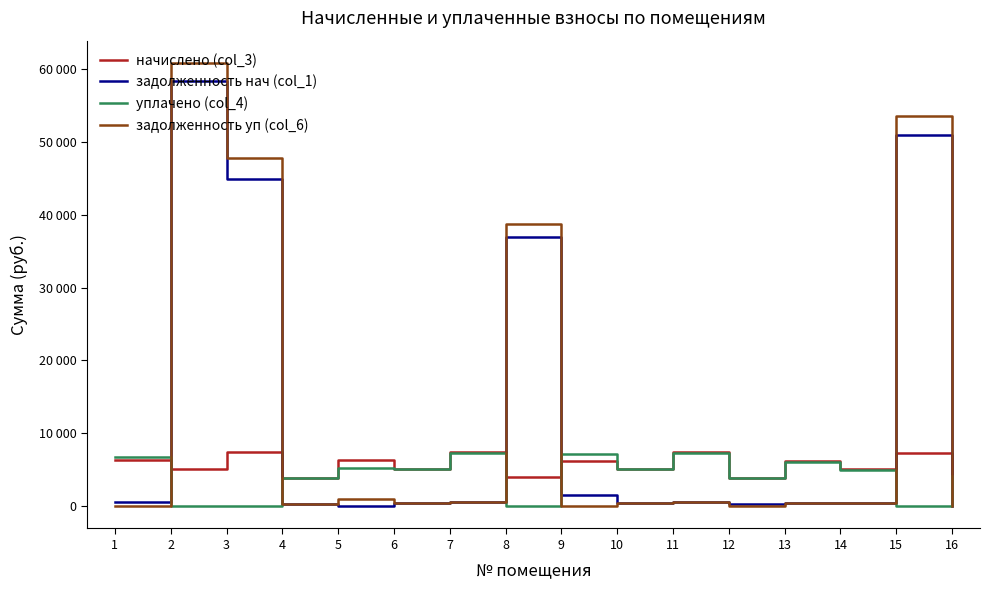

Rank the series at 12 from lowest to highest value.

задолженность уп (col_6), задолженность нач (col_1), начислено (col_3), уплачено (col_4)